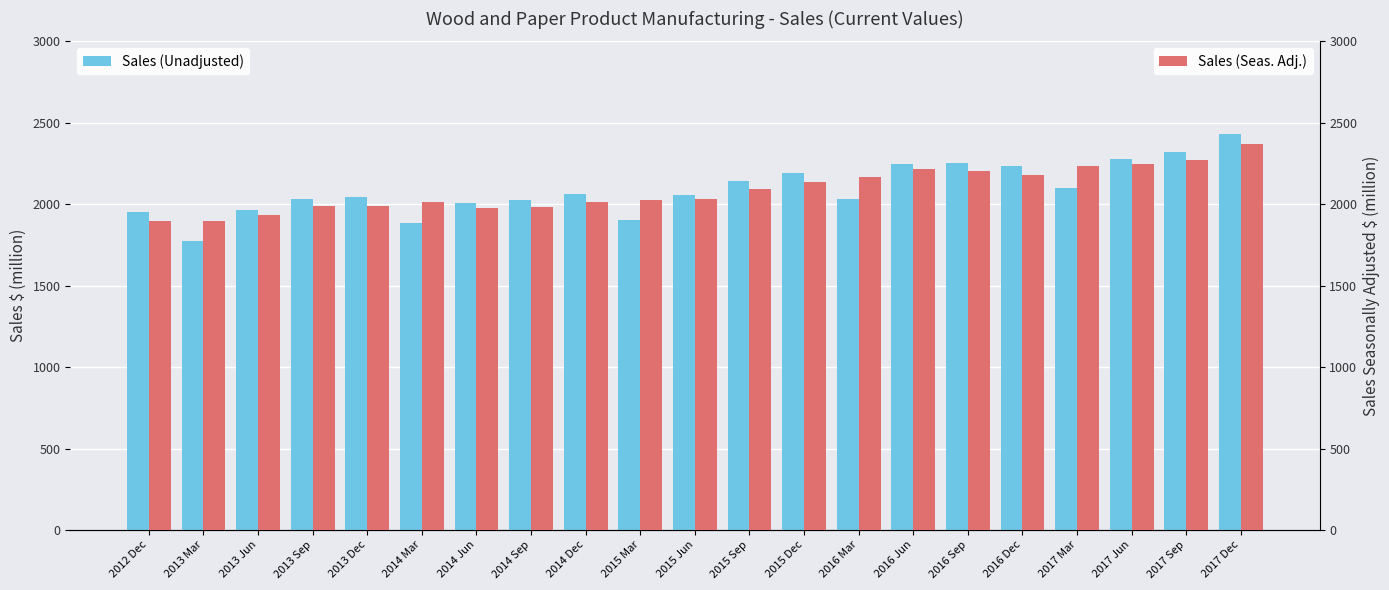

True or false: Sales (Seas. Adj.) has a value of 2859 at 2015 Sep.

False